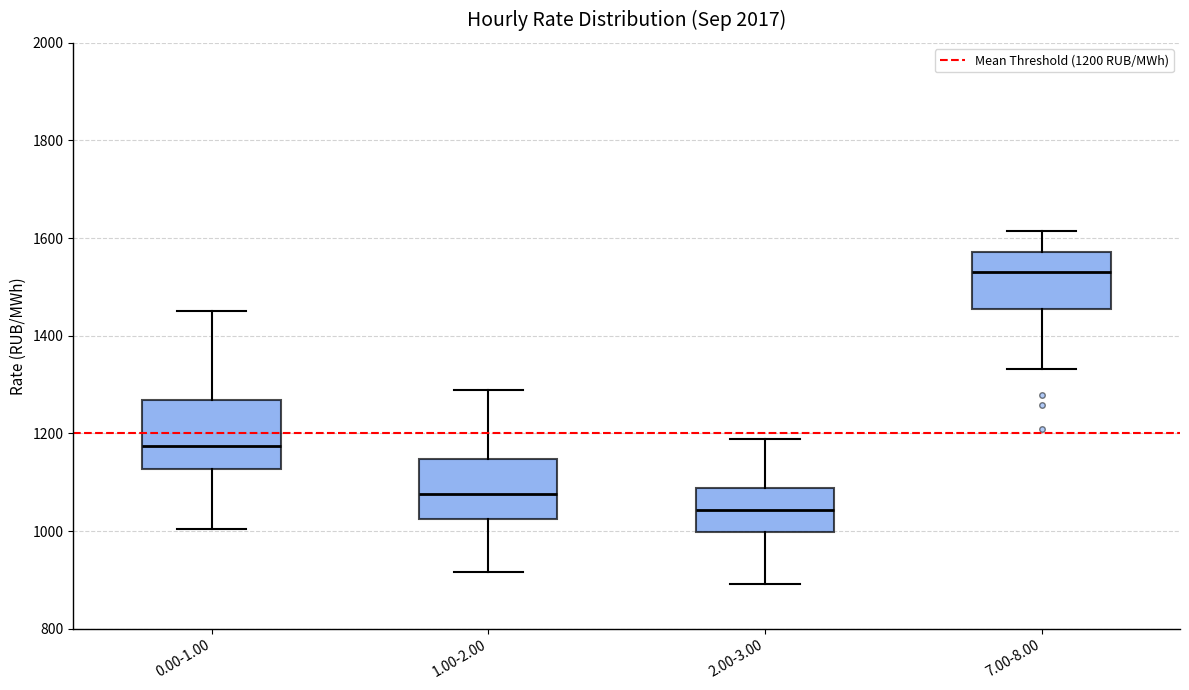

Reading left to right, read every box against the y-axis: the position of its median line, the range the box covers, and the ends of its whiskers. The values are not printed on the chart, so give them approximately, as read against the axis.

0.00-1.00: median 1180, box 1120 to 1260, whiskers 1000 to 1460
1.00-2.00: median 1080, box 1020 to 1140, whiskers 920 to 1280
2.00-3.00: median 1040, box 1000 to 1080, whiskers 900 to 1180
7.00-8.00: median 1540, box 1460 to 1580, whiskers 1340 to 1620